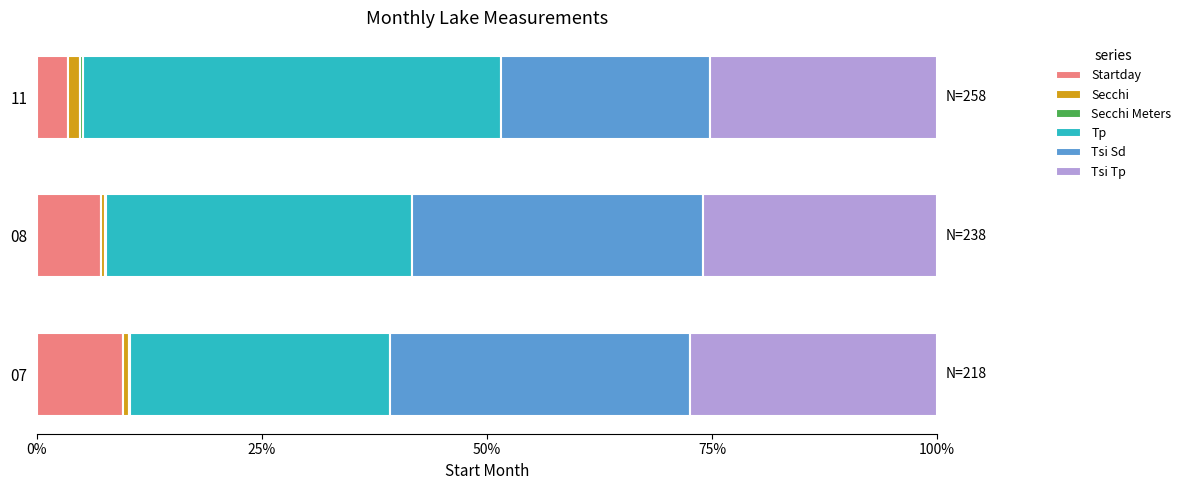

True or false: Startday has a value of 7.1 at 08.

True